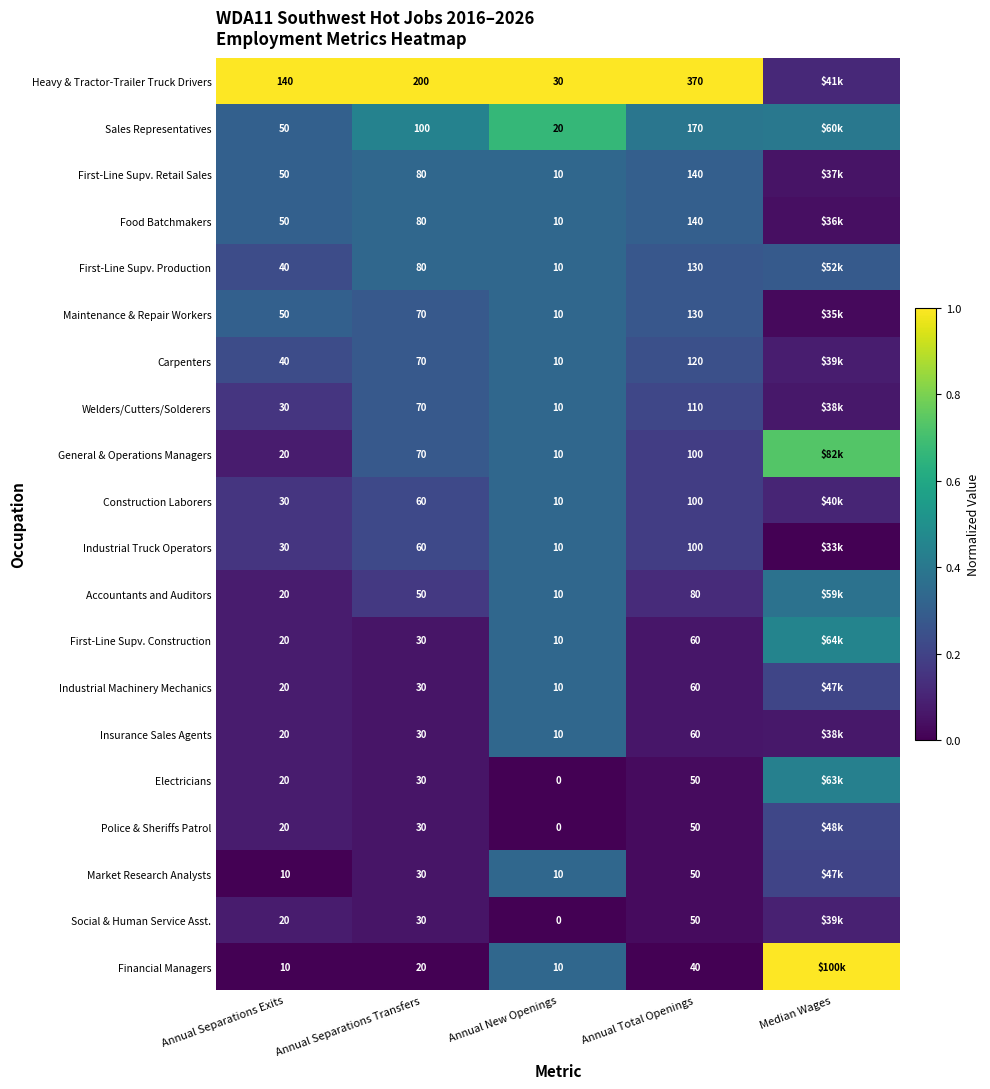

Which series changed the most between Annual New Openings and Annual Total Openings?

Heavy & Tractor-Trailer Truck Drivers